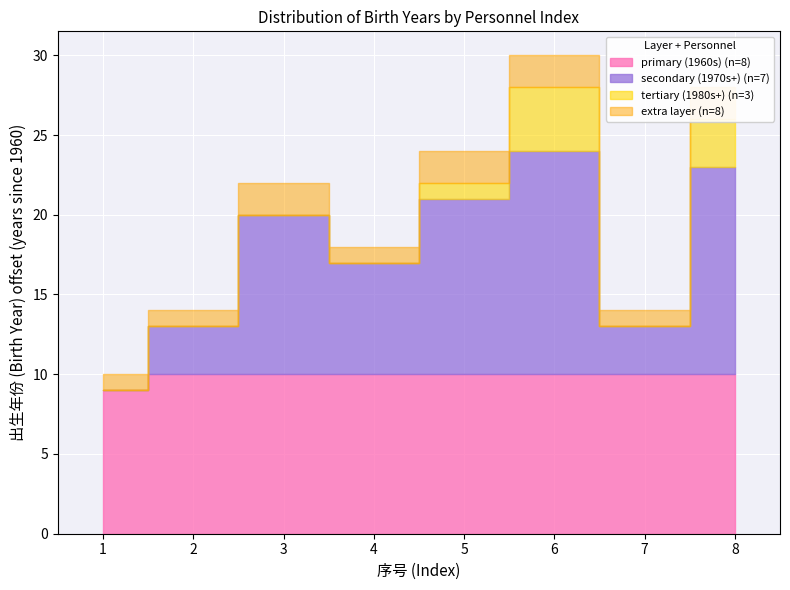

At which label is 出生年份 closest to 1976?

4